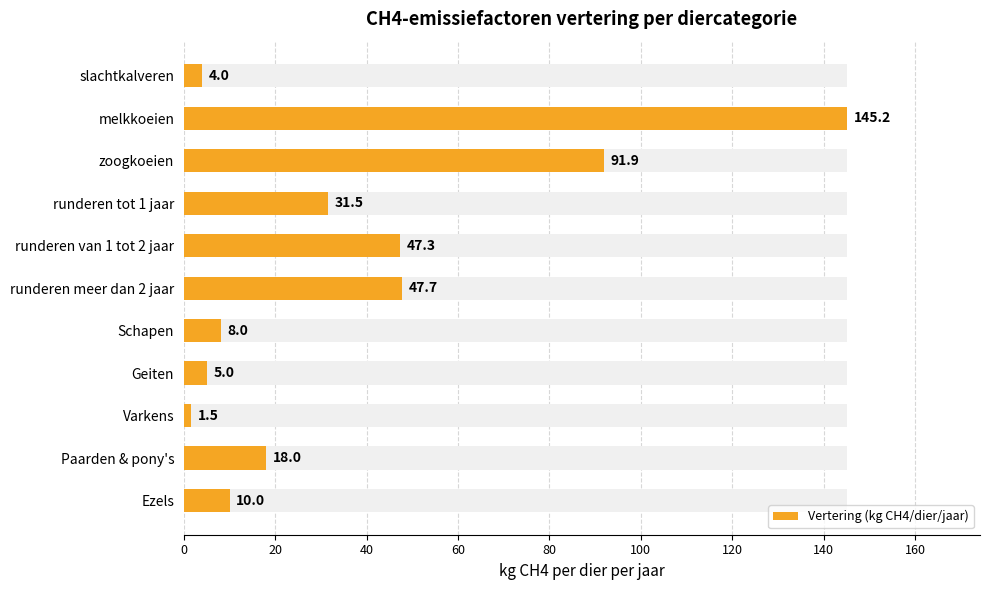

What is the sum of all values?

410.0